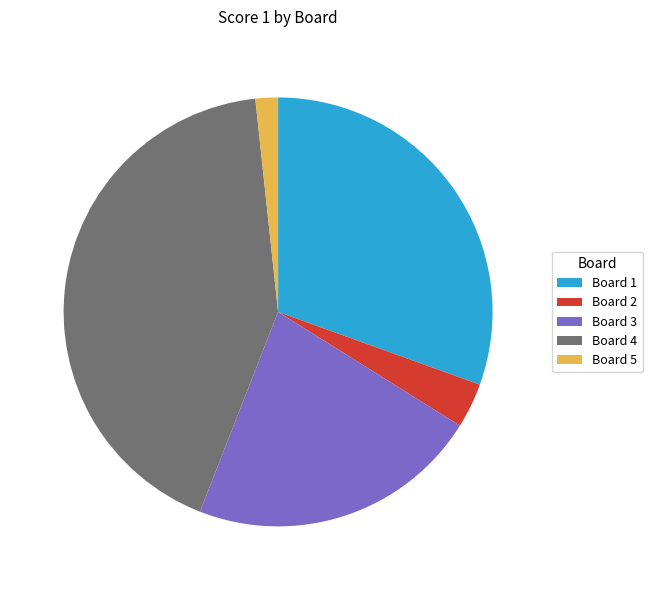

Is it true that Board 3 is 22% of the pie?

True